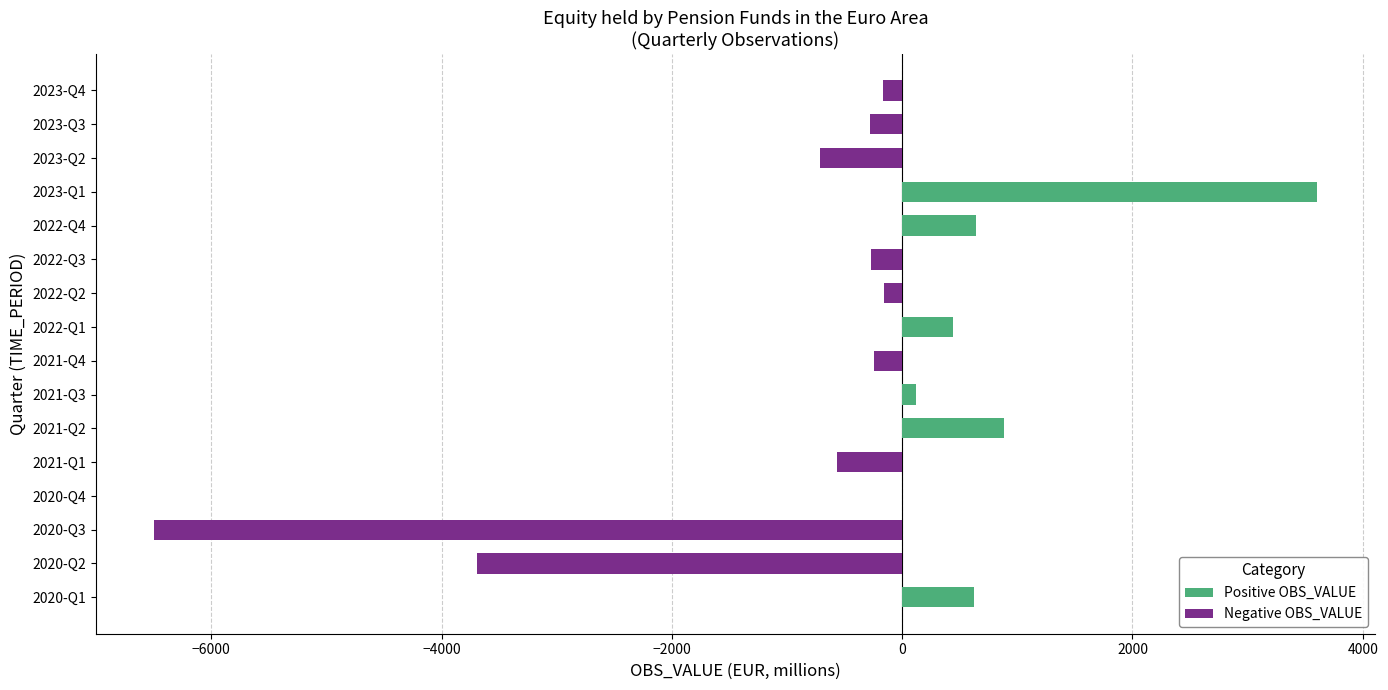

How many bars are there in total?

32